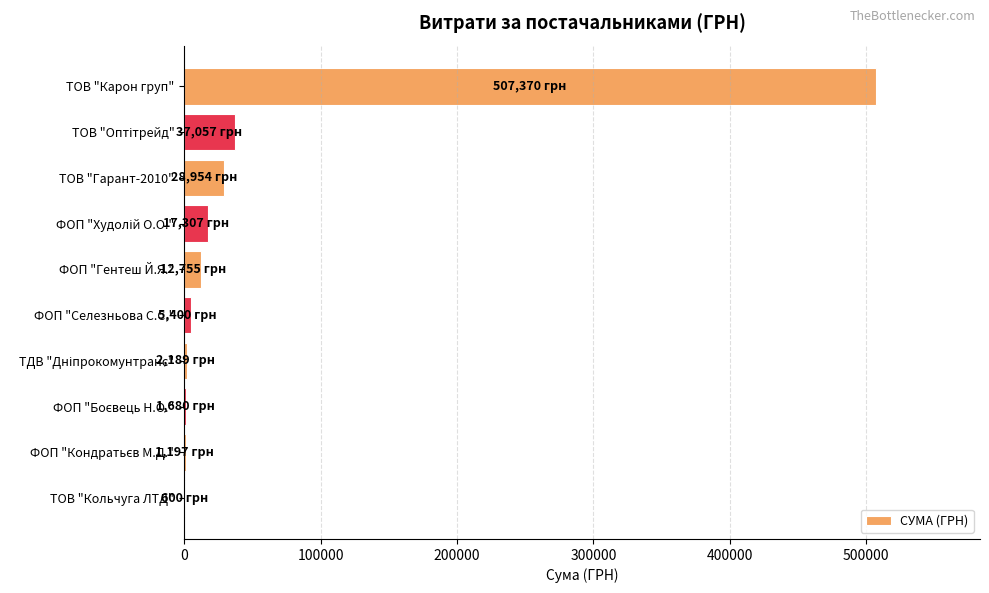

What is the sum of all values?

614509.2